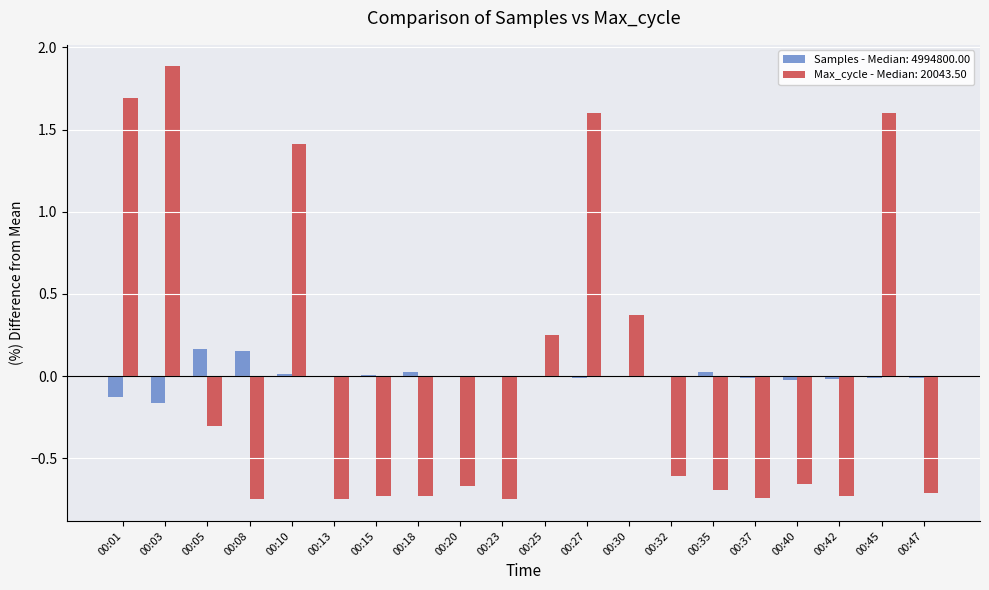

What are all the series names shown in the legend?

Samples - Median: 4994800.00, Max_cycle - Median: 20043.50